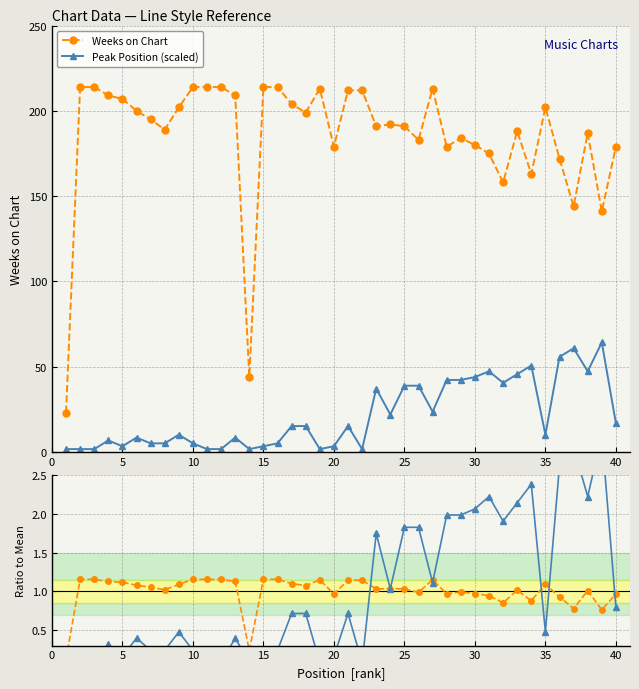

True or false: Weeks on Chart has a value of 147.6 at 10.

False